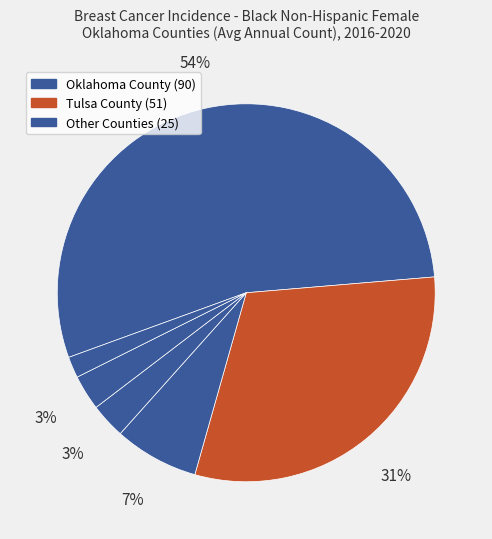

What is the largest slice in the pie chart?

Oklahoma County